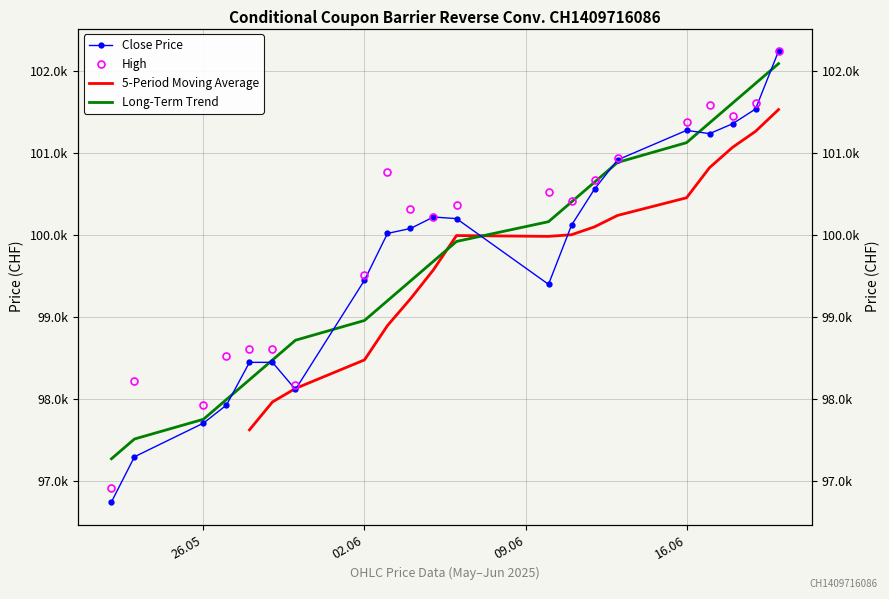

True or false: High and Close intersect in this chart.

False